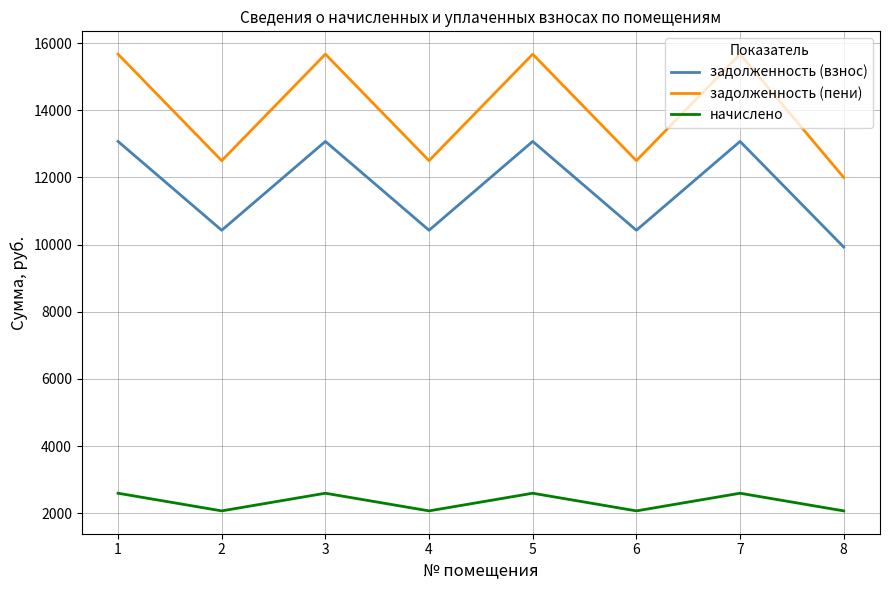

Is it true that задолженность (пени) equals 12497.9 at 6?

True